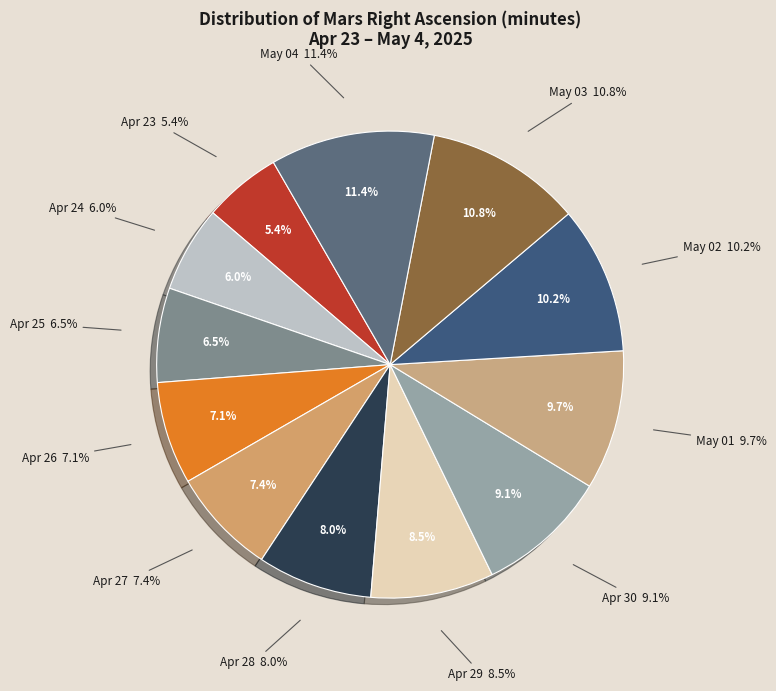

Does any single category account for the majority?

No